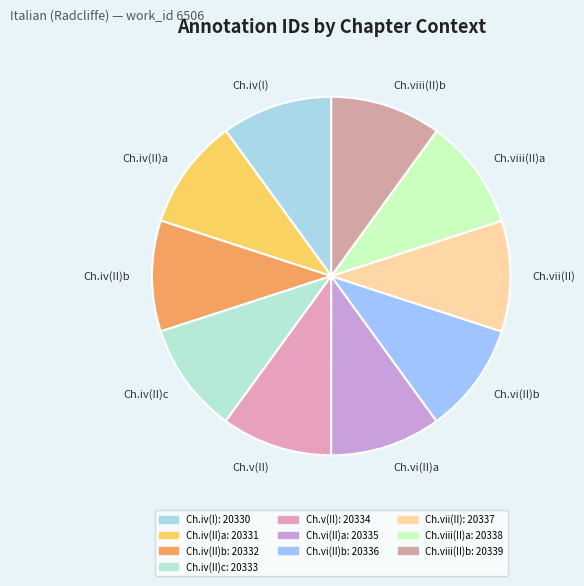

Is it true that Ch.vi(II)b is 10% of the pie?

True